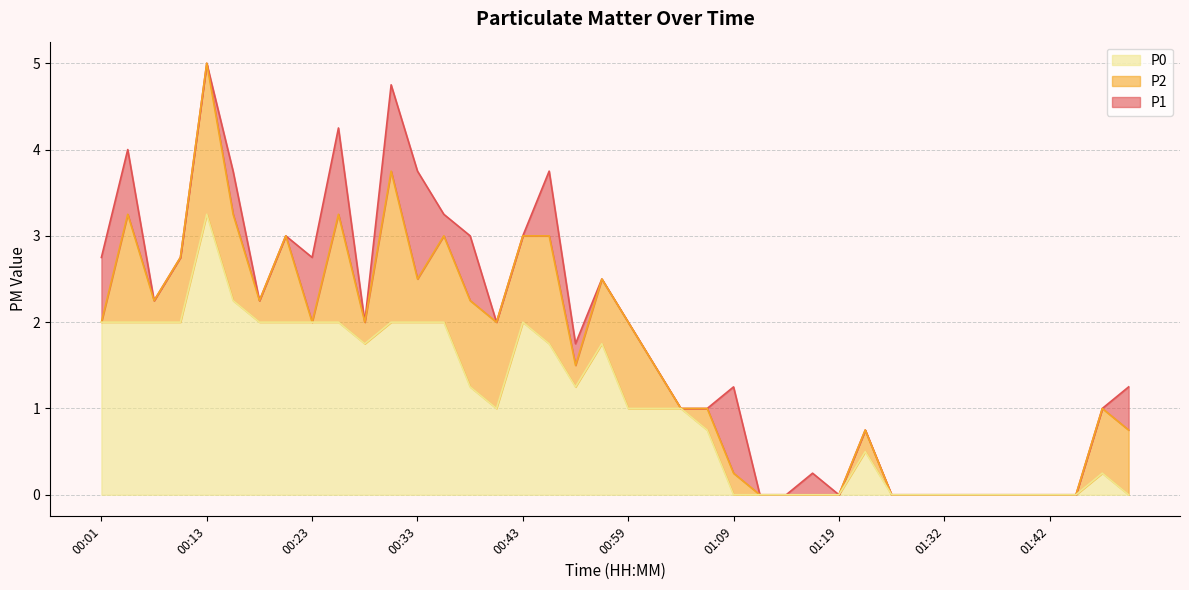

What is the difference between the maximum and second lowest values in the P0 series?

3.2